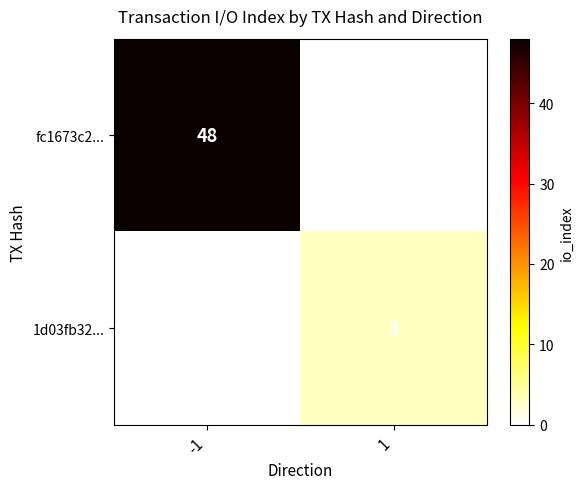

The value of fc1673c2... at -1 is 82. True or false?

False